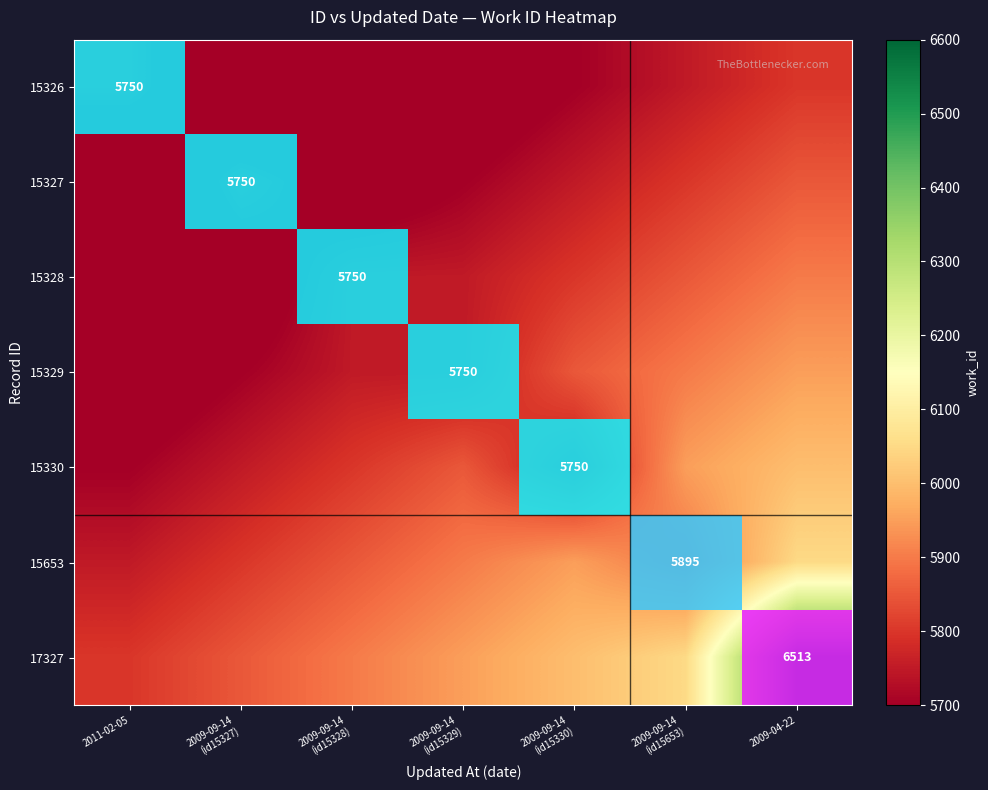

List the series in order of their peak value, highest first.

15326, 15327, 15328, 15329, 15330, 15653, 17327